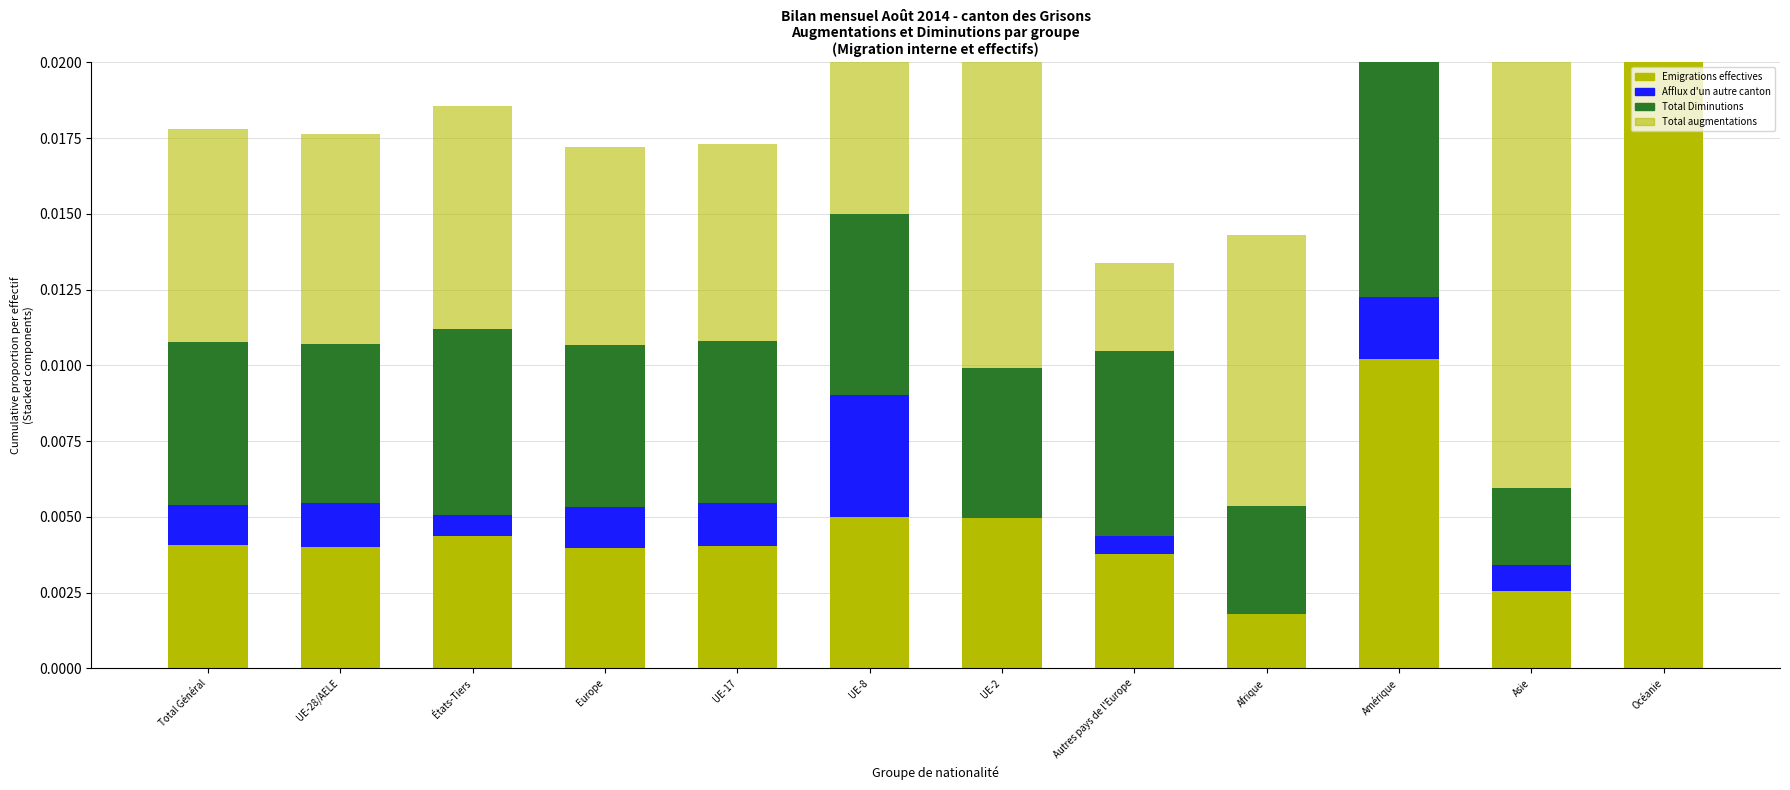

Rank the series at UE-8 from highest to lowest value.

Total augmentations, Total Diminutions, Emigrations effectives, Afflux d'un autre canton